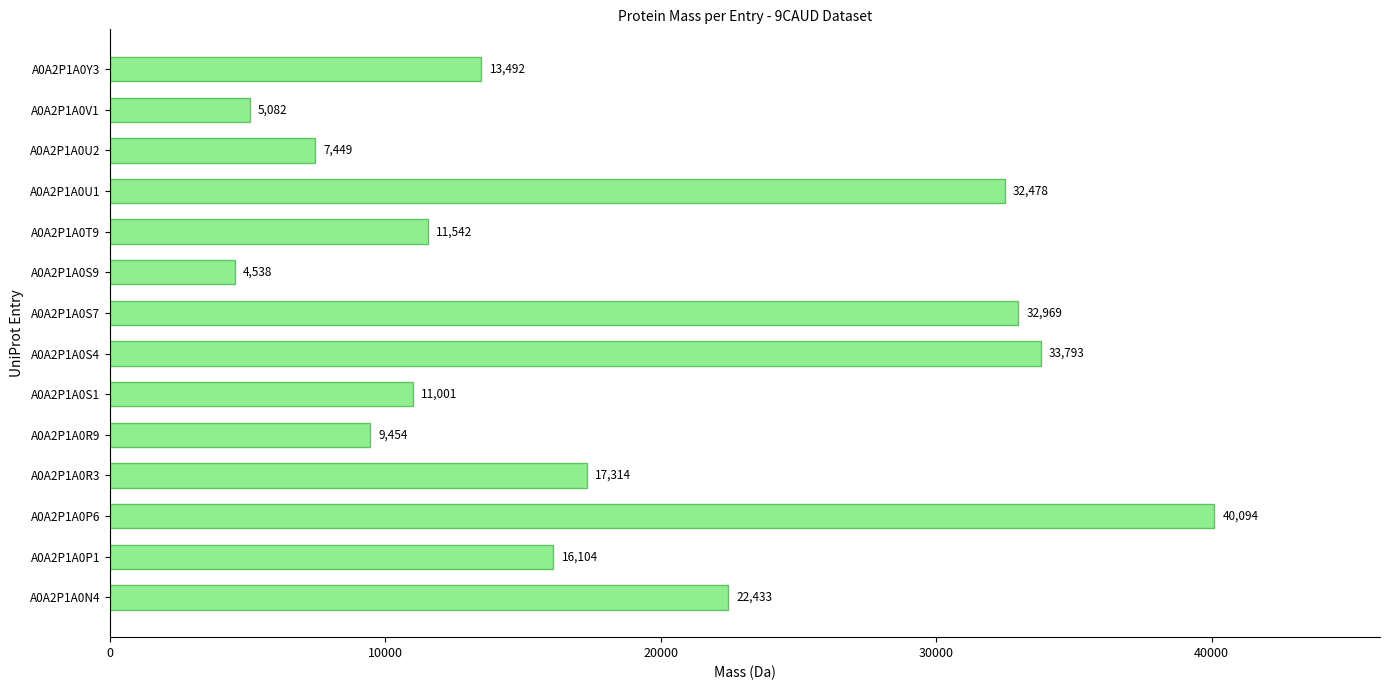

Between A0A2P1A0S7 and A0A2P1A0U1, which is larger?

A0A2P1A0S7